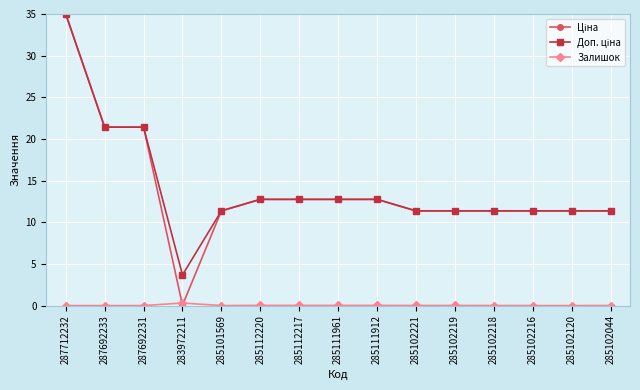

How many lines are shown in the chart?

3